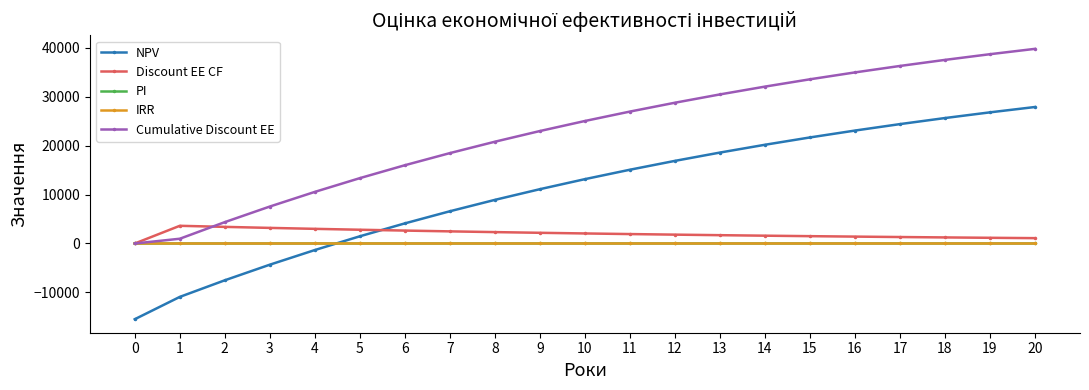

The Cumulative Discount EE series shows 37494.5 at 18. True or false?

True